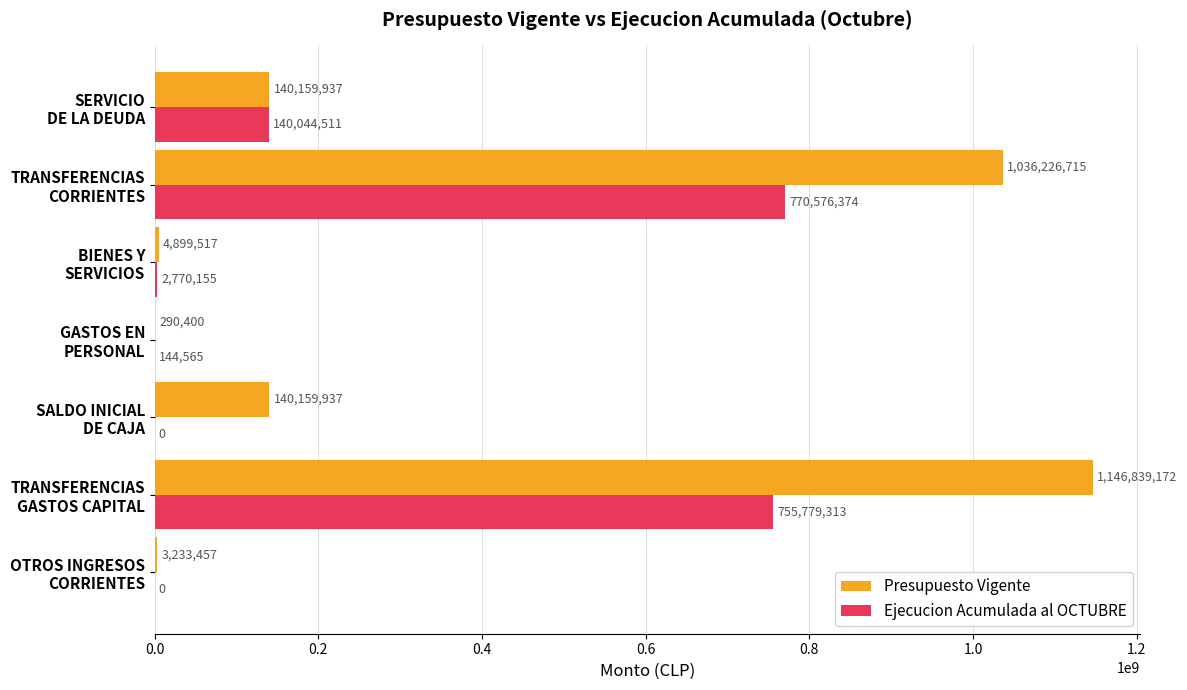

What is the maximum value shown in the chart?

1146839172